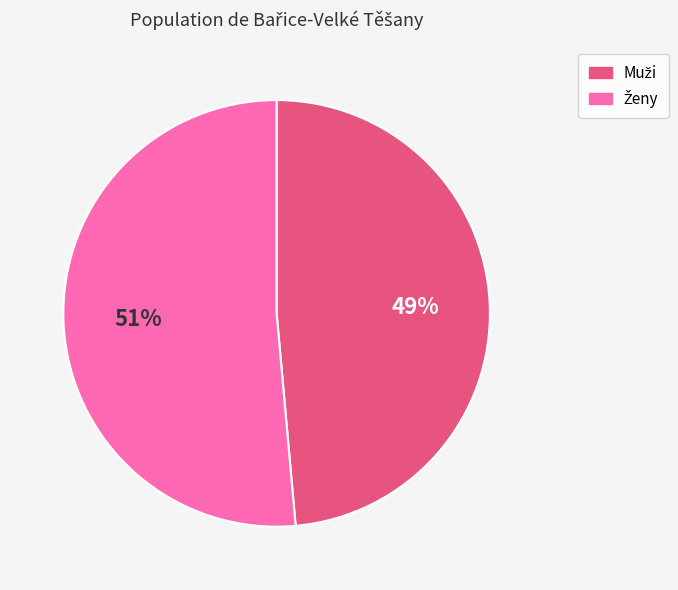

Does any single category account for the majority?

Yes